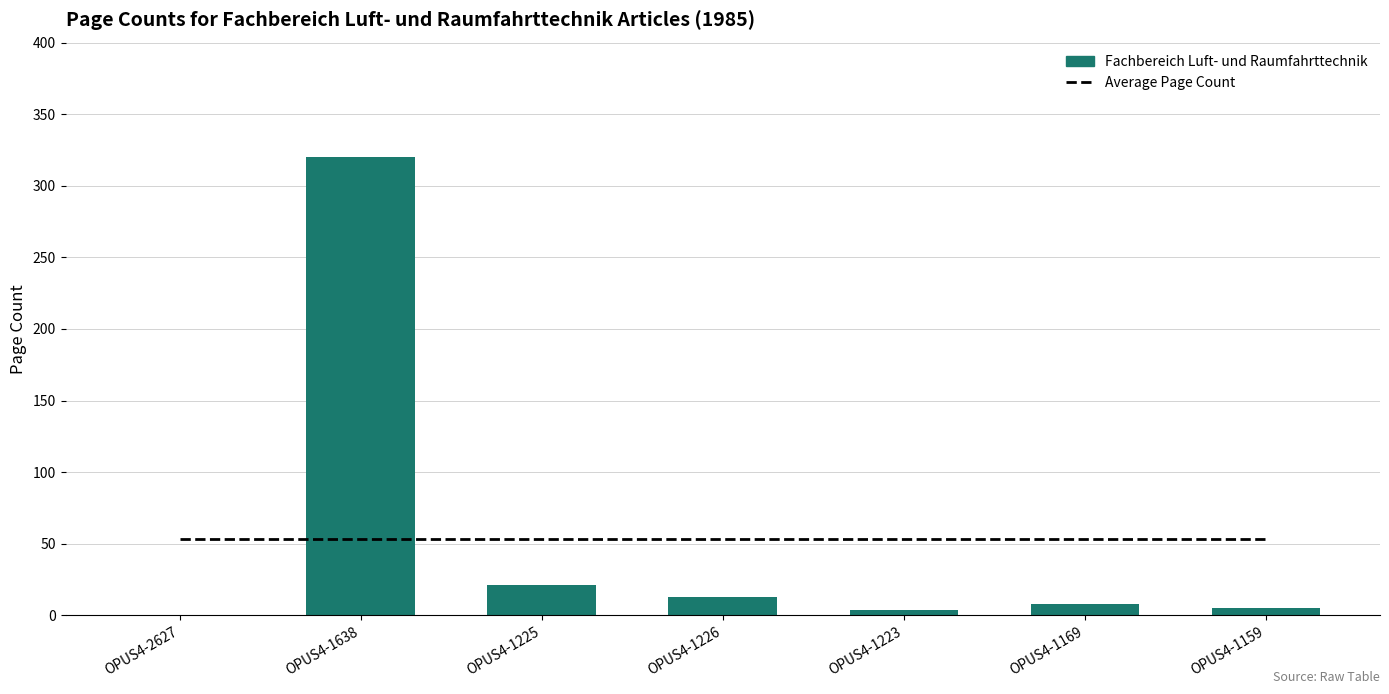

Rank the series by their maximum value, from highest to lowest.

Fachbereich Luft- und Raumfahrttechnik, Average Page Count